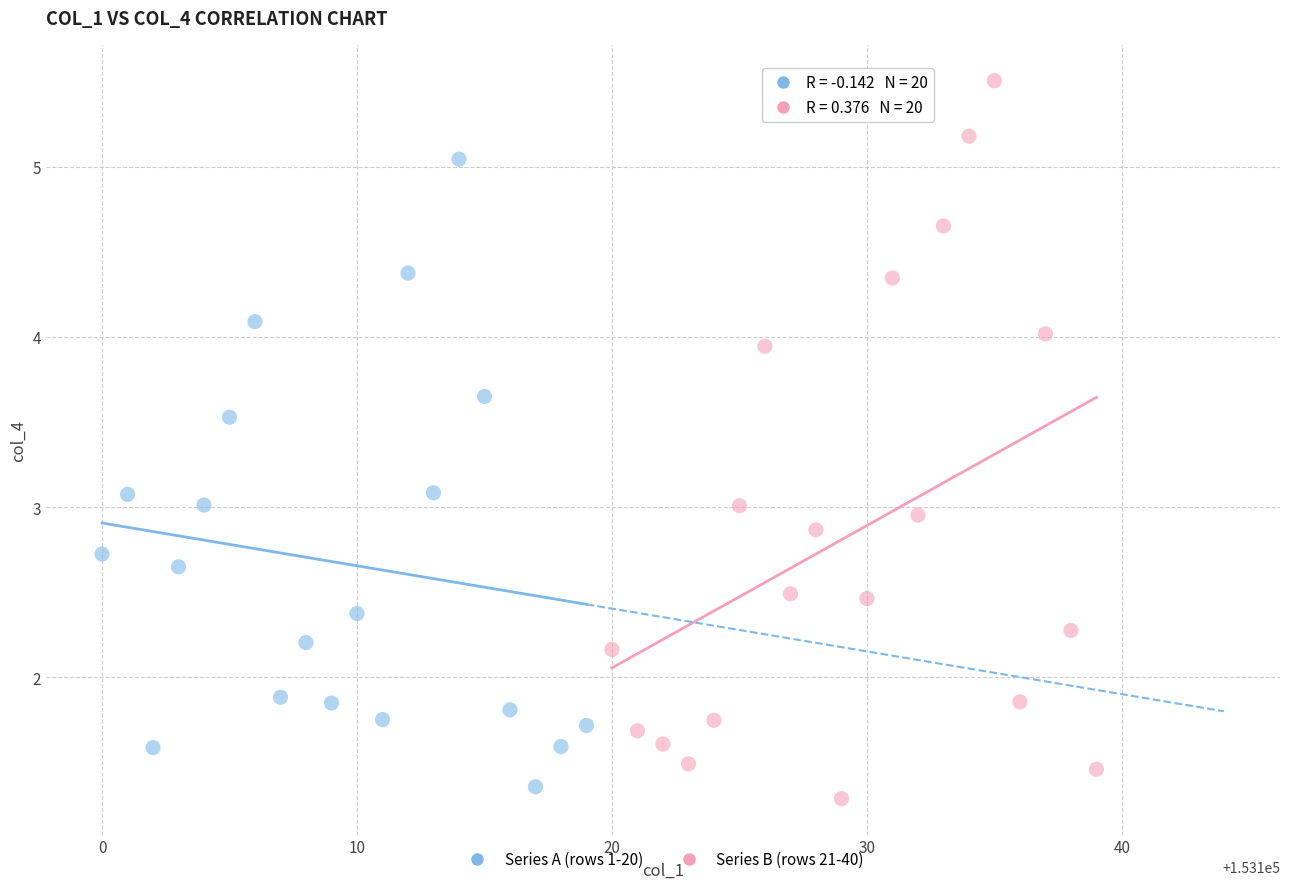

Which series reaches the minimum Y coordinate?

Series B (rows 21-40)